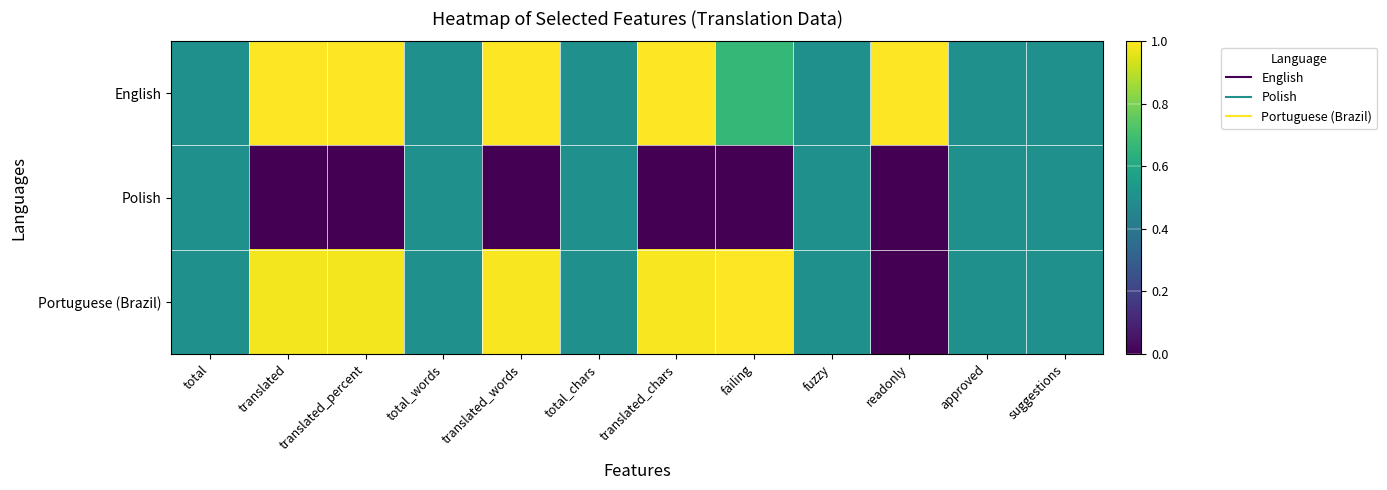

At how many categories does at least one series exceed 0?

12